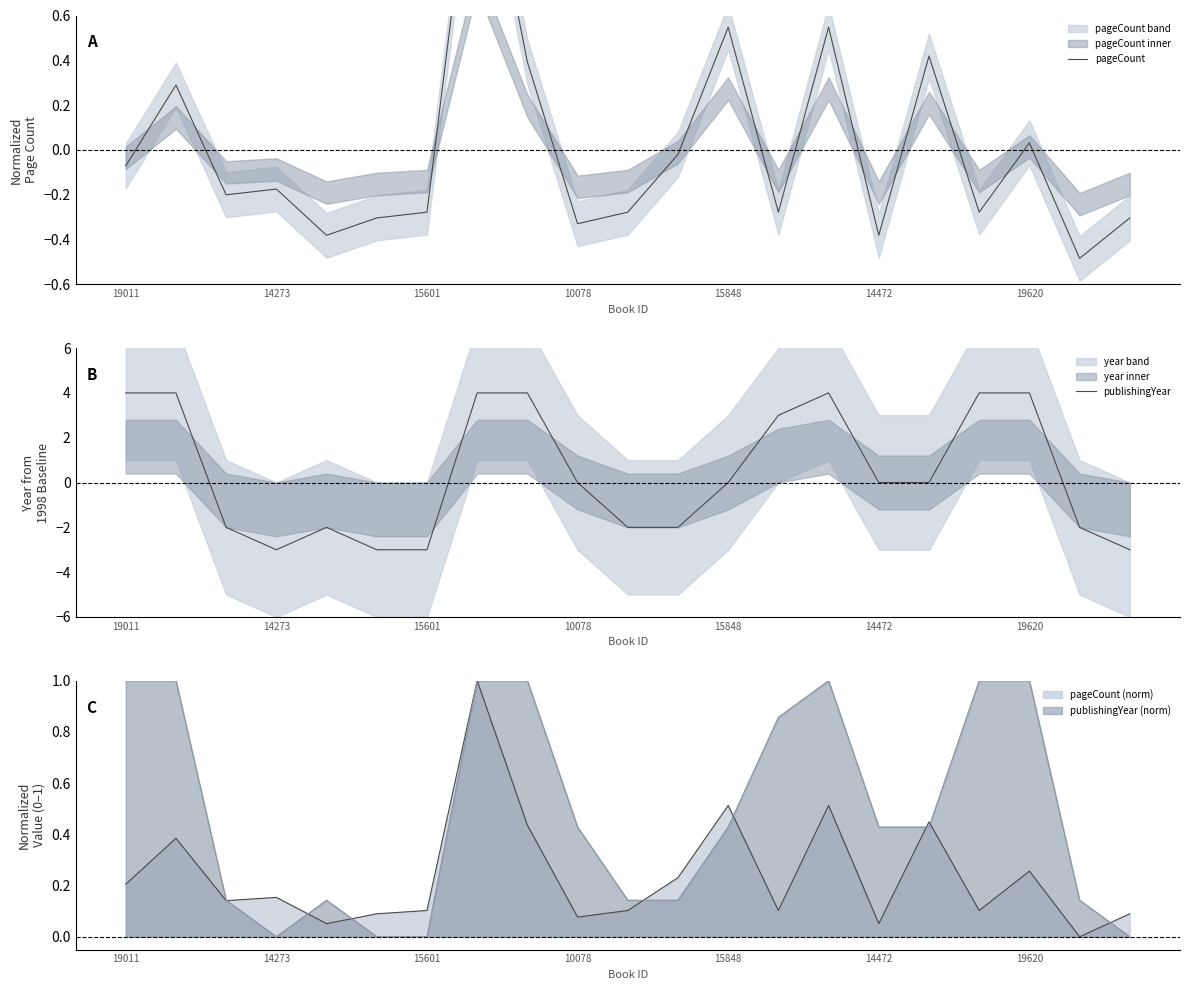

Reading left to right, list all the values displayed in this chart.

pageCount: -0.1	0.3	-0.2	-0.2	-0.4	-0.3	-0.3	1.5	0.4	-0.3	-0.3	-0.0	0.5	-0.3	0.5	-0.4	0.4	-0.3	0.0	-0.5	-0.3
publishingYear: 4.0	4.0	-2.0	-3.0	-2.0	-3.0	-3.0	4.0	4.0	0.0	-2.0	-2.0	0.0	3.0	4.0	0.0	0.0	4.0	4.0	-2.0	-3.0